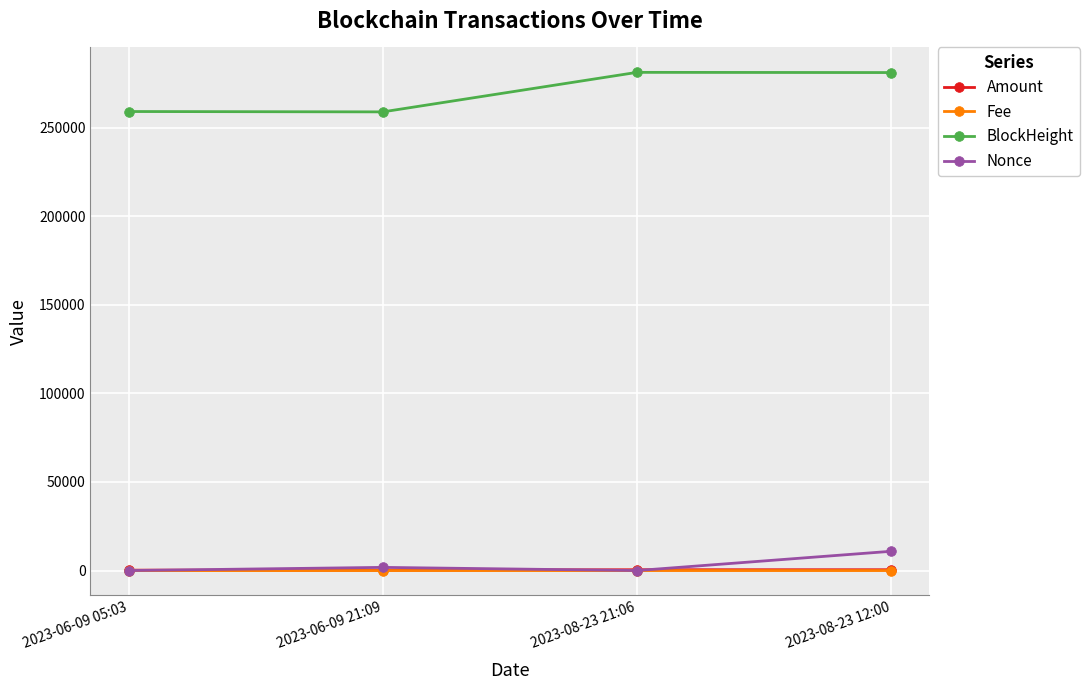

What is the label of the 1st point from the right?

2023-08-23 12:00